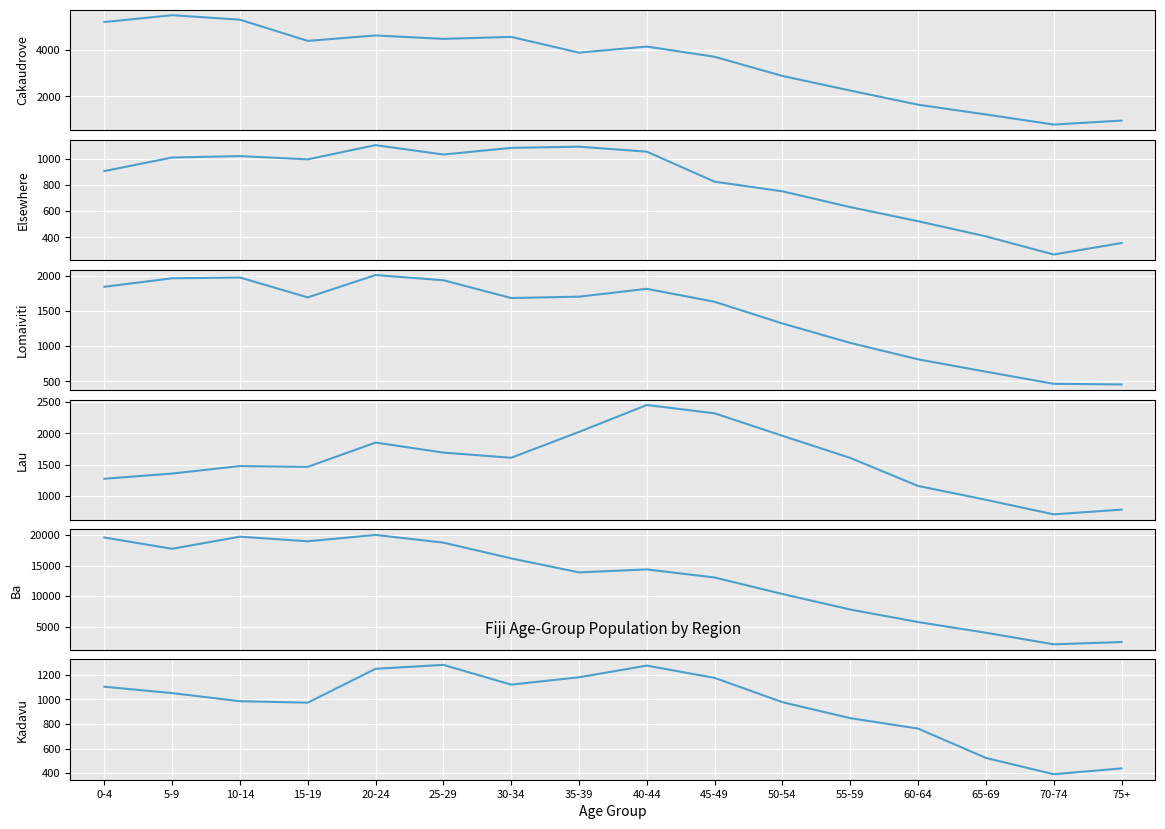

How many data points in Kadavu are above 1052?

7